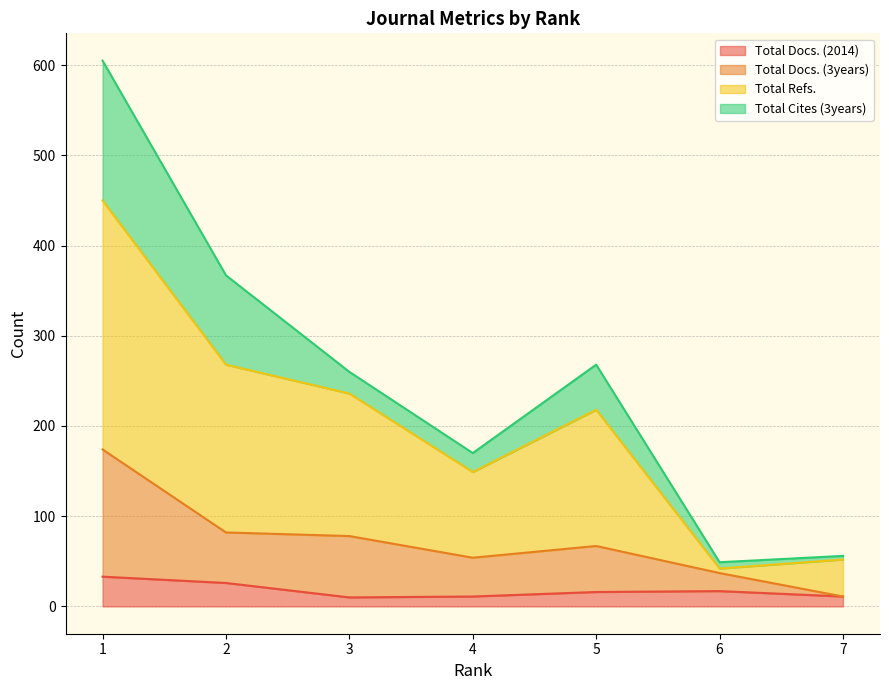

Is it true that Total Docs. (3years) equals 39 at 5?

False